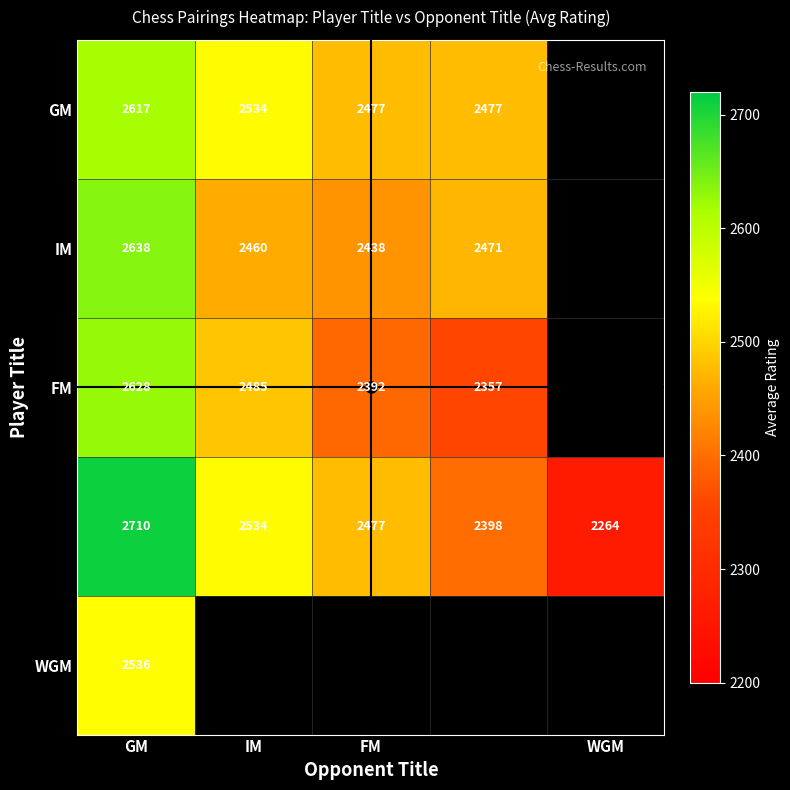

How many distinct data groups are displayed?

5